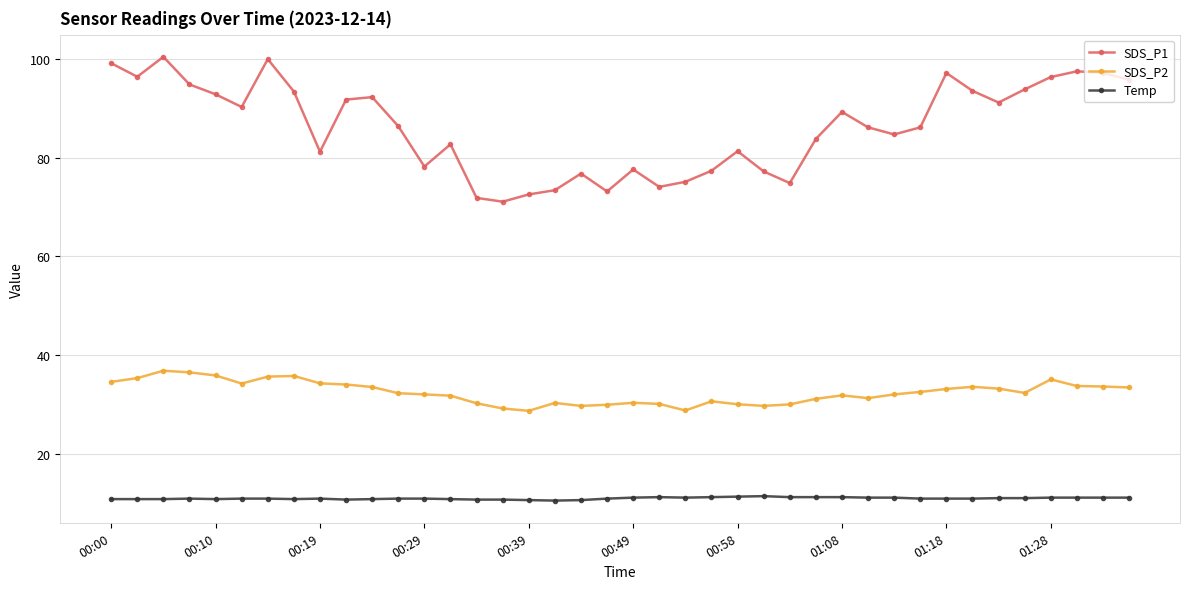

What is the difference between the maximum and second lowest values in the SDS_P2 series?

8.1